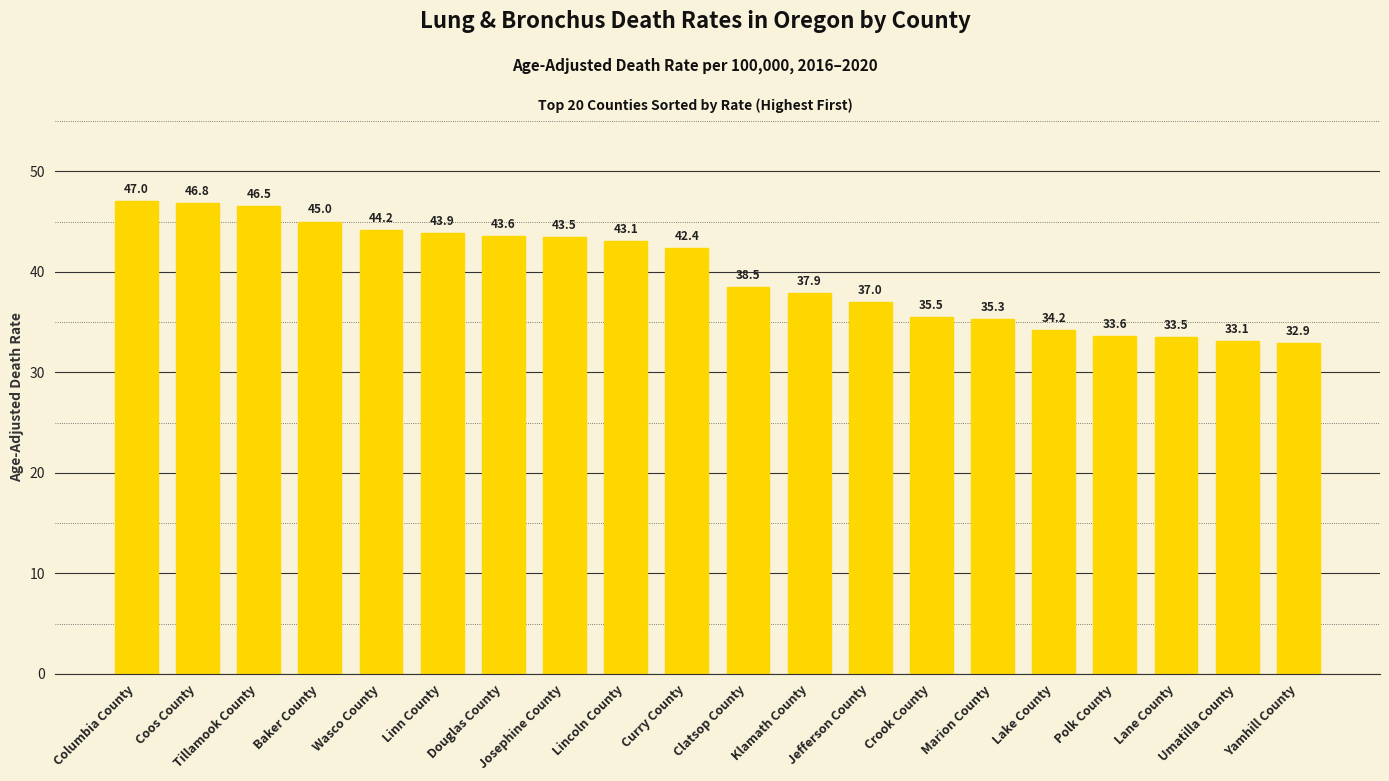

The chart shows a value of 52.7 at Crook County. True or false?

False